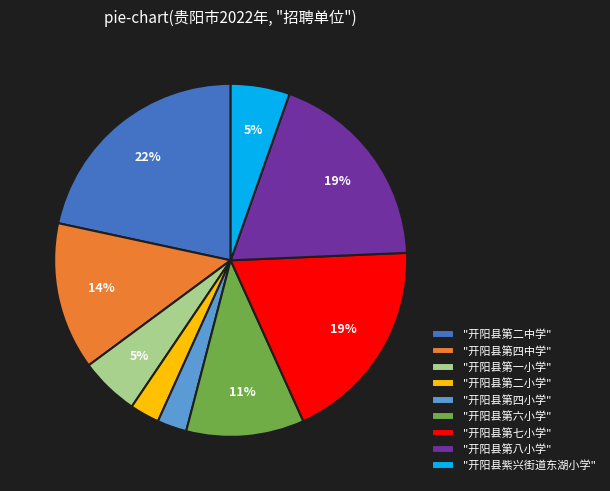

How many segments does this pie chart have?

9